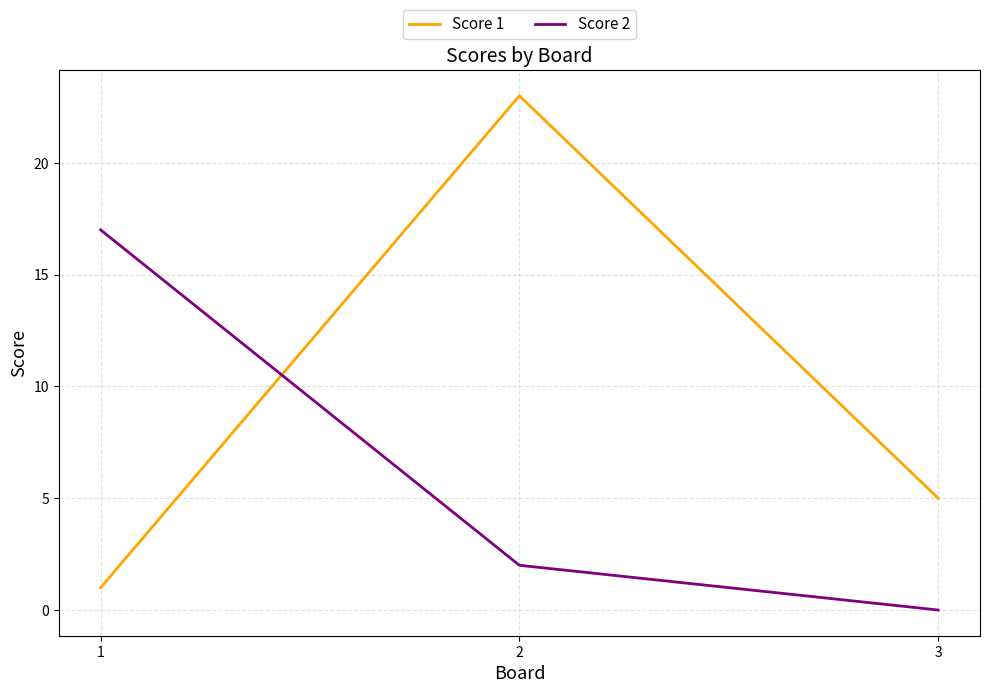

At how many categories does at least one series exceed 20?

1